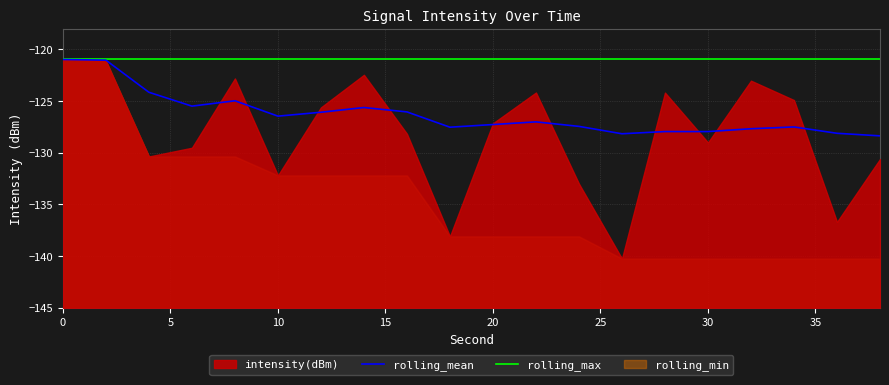

Is it true that rolling_mean equals -127.3 at 20?

True